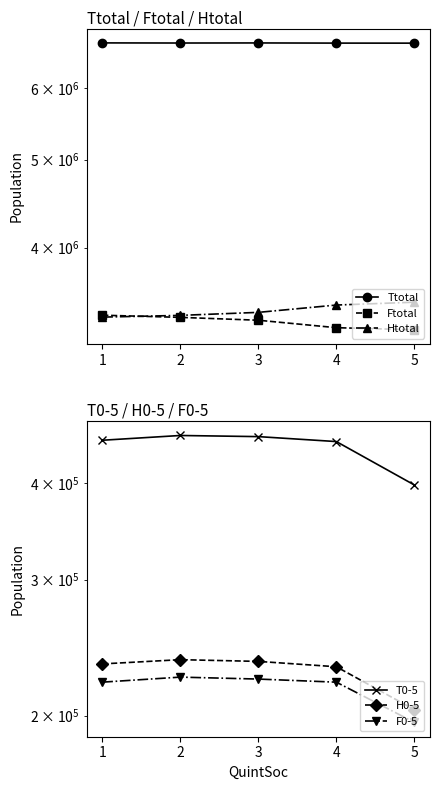

What are all the series names shown in the legend?

Ttotal, Ftotal, Htotal, T0-5, H0-5, F0-5